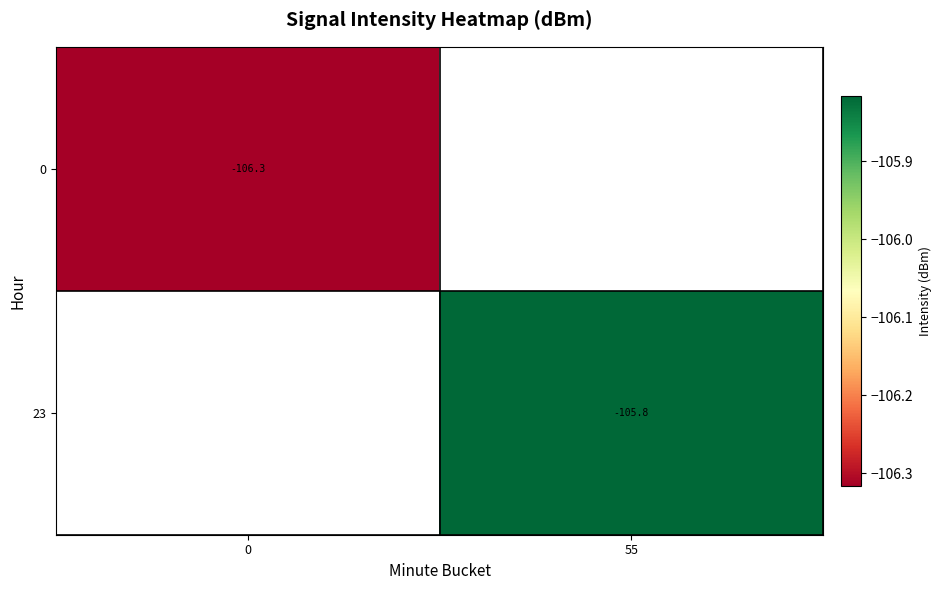

Is the value of 0 at 55 greater than the value of 23 at 55?

No